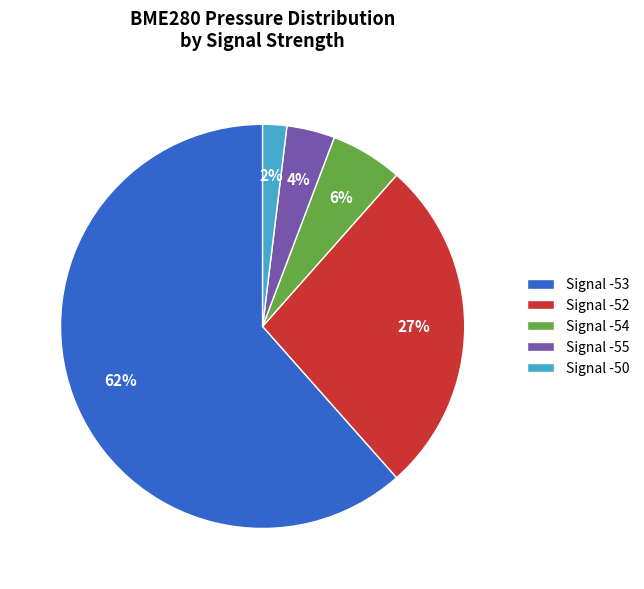

Does any single category account for the majority?

Yes